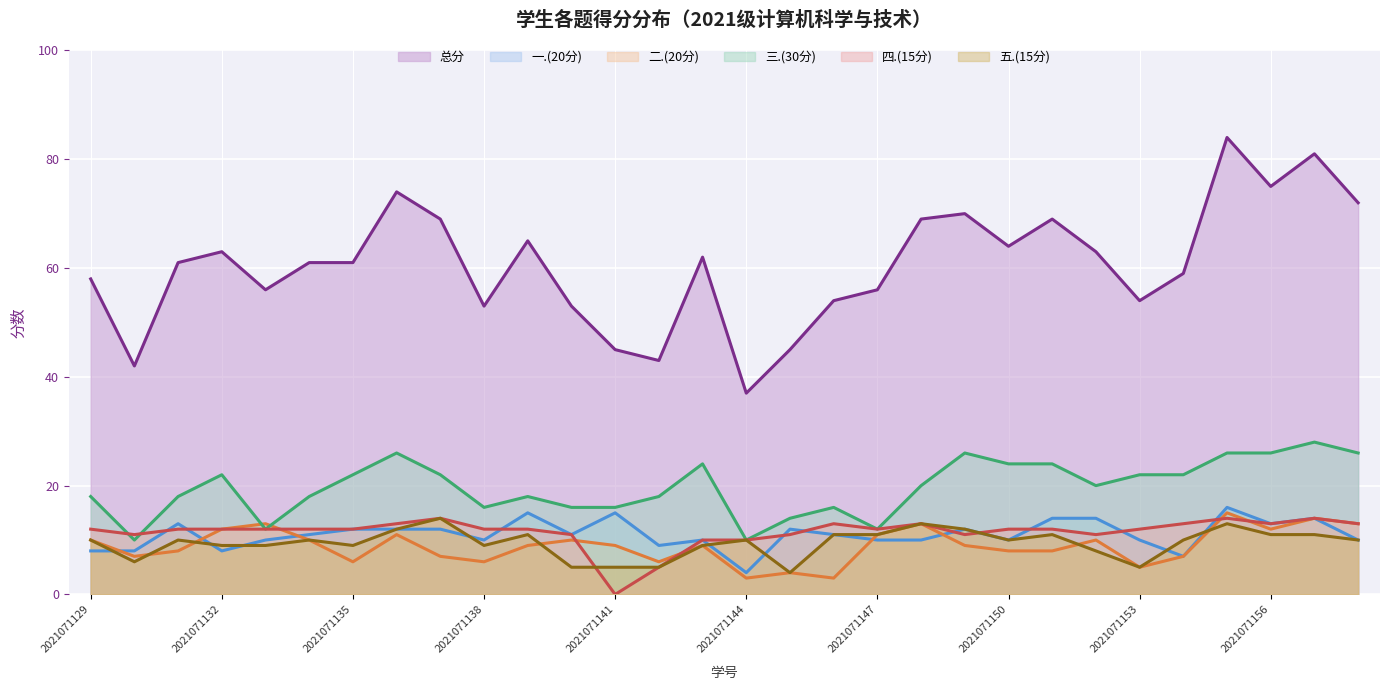

At which label does 五.(15分) first exceed 10?

2021071136